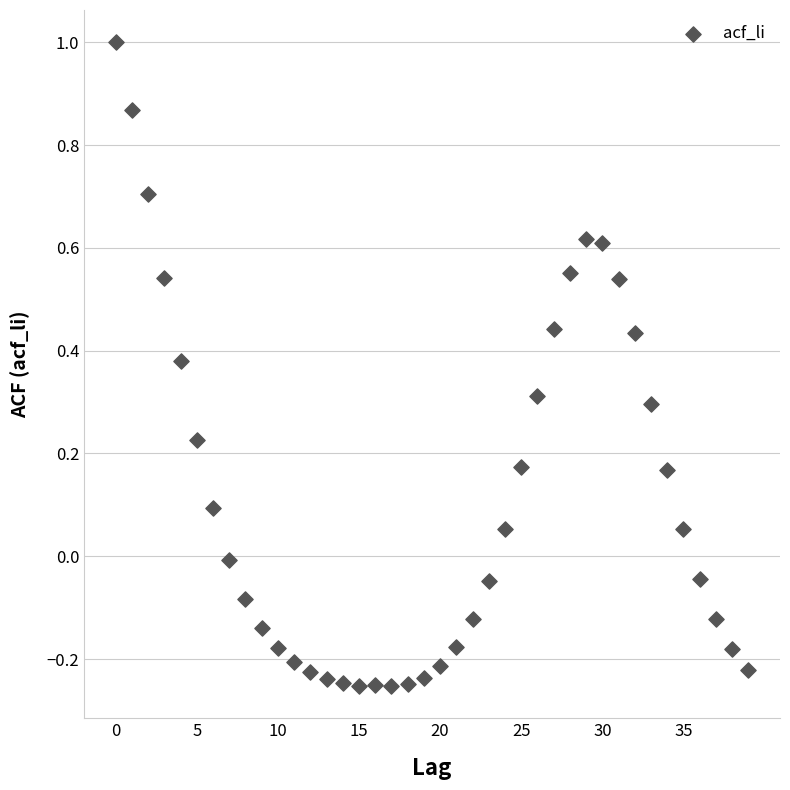

What is the range of Y values (max minus min)?

1.3